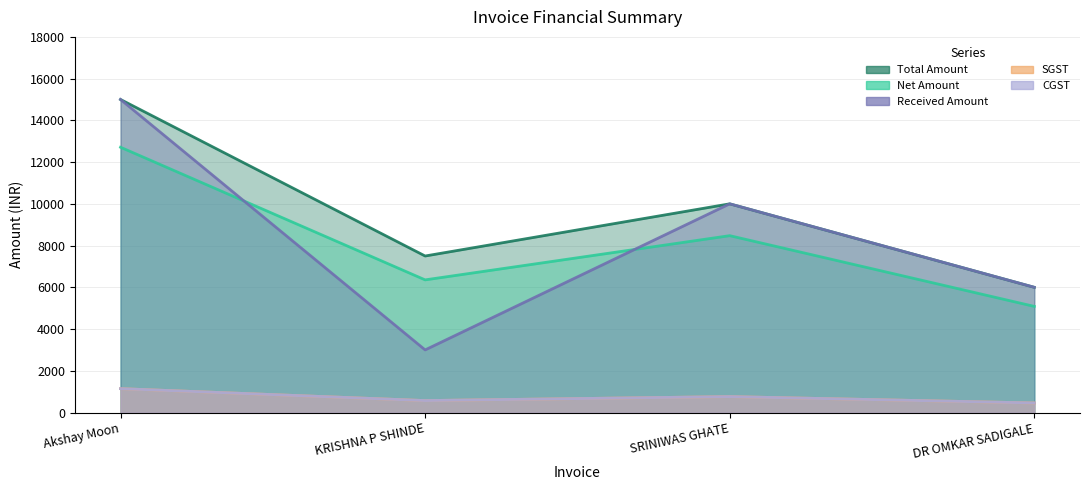

Reading left to right, what are all the values shown in this chart?

Net Amount: 12711.9	6355.9	8474.6	5084.7
SGST: 1144.1	572.0	762.7	457.6
CGST: 1144.1	572.0	762.7	457.6
Total Amount: 15000.0	7500.0	10000.0	6000.0
Received Amount: 15000.0	3000.0	10000.0	6000.0